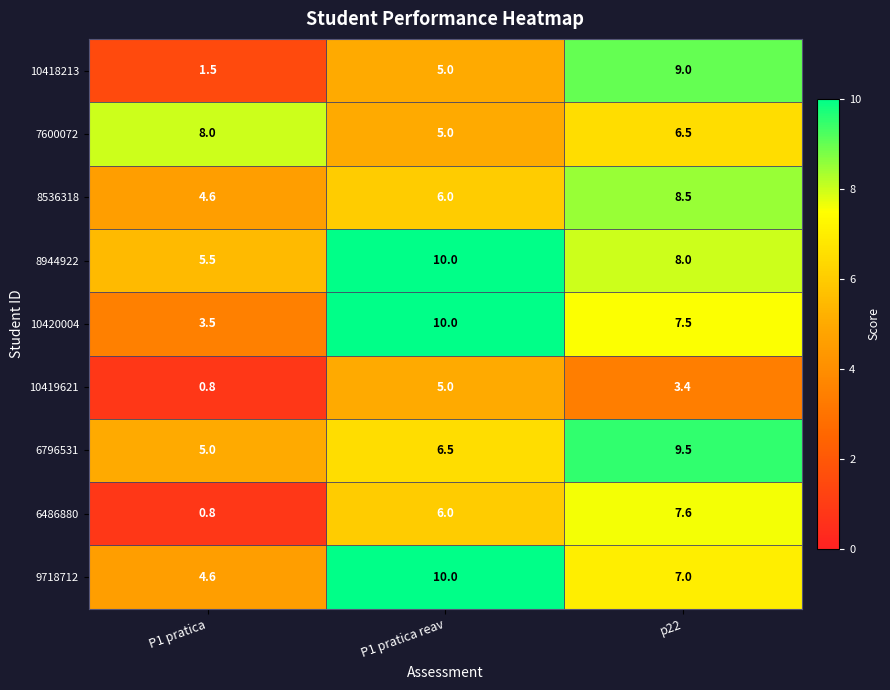

What is the sum of all 8536318 values?

19.1